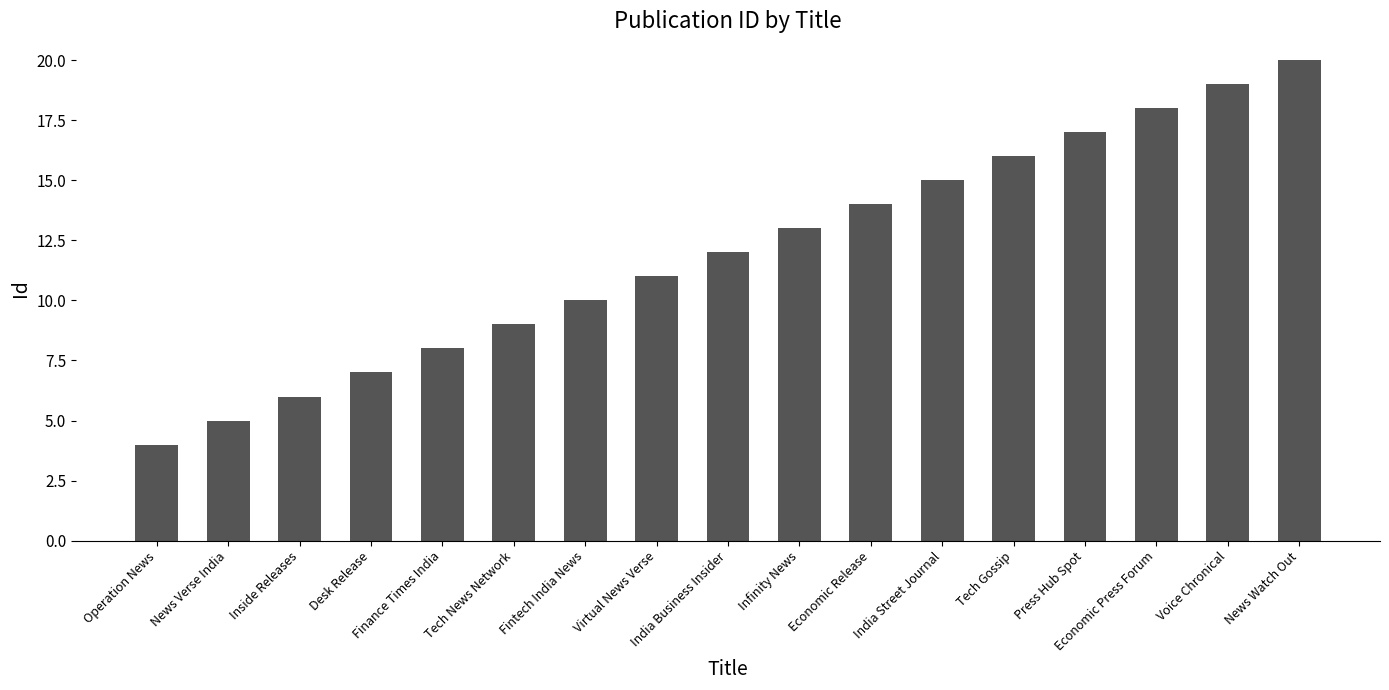

What is the sum of all values?

204